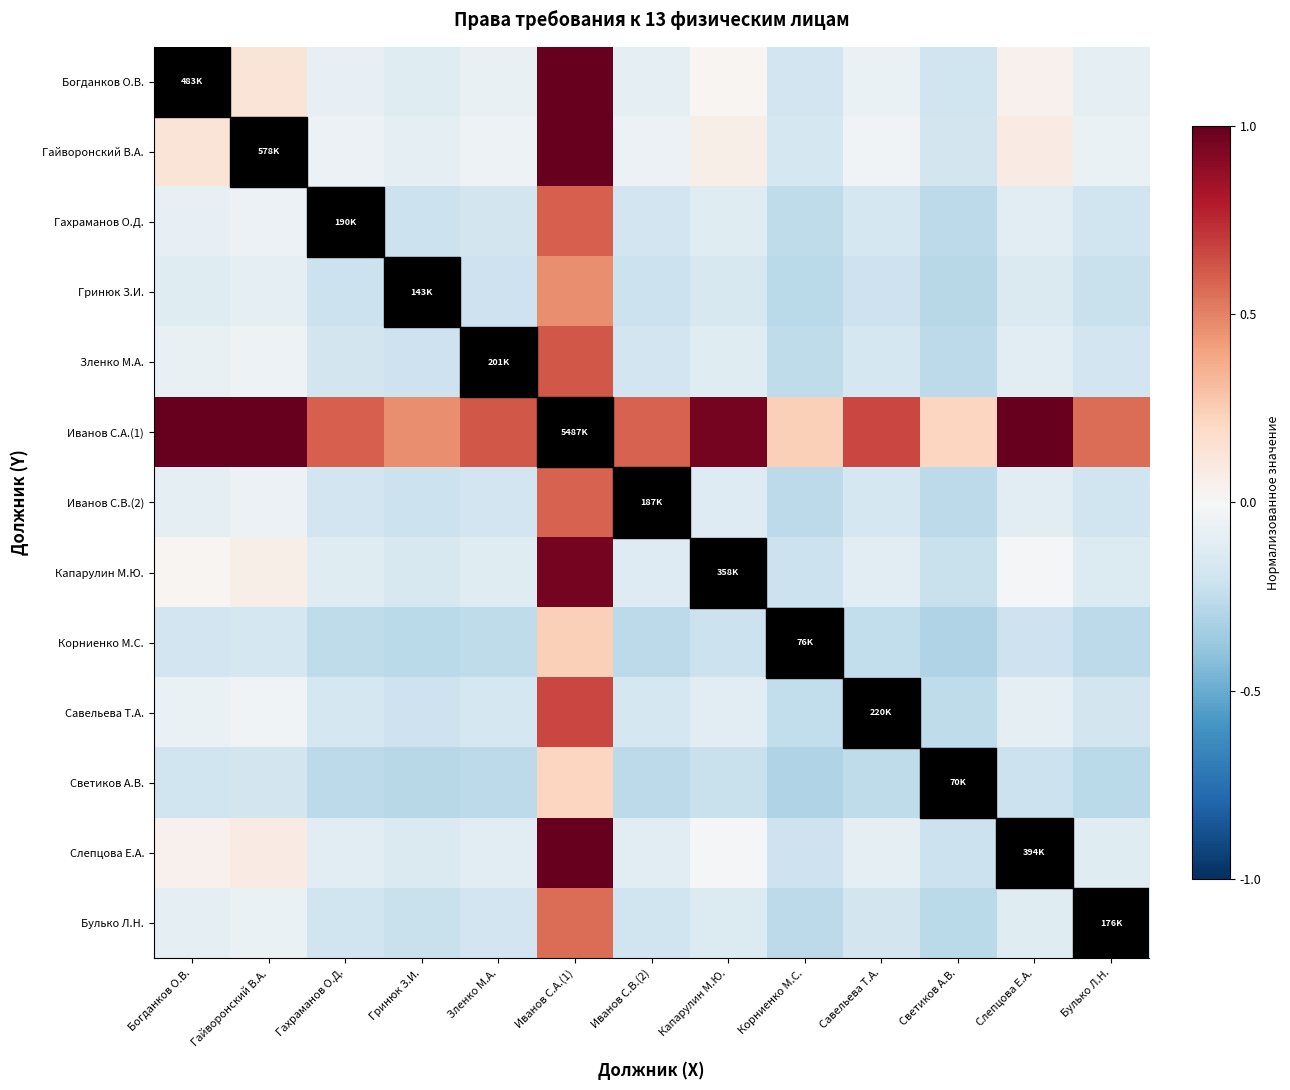

What is the maximum value shown in the chart?

1.0